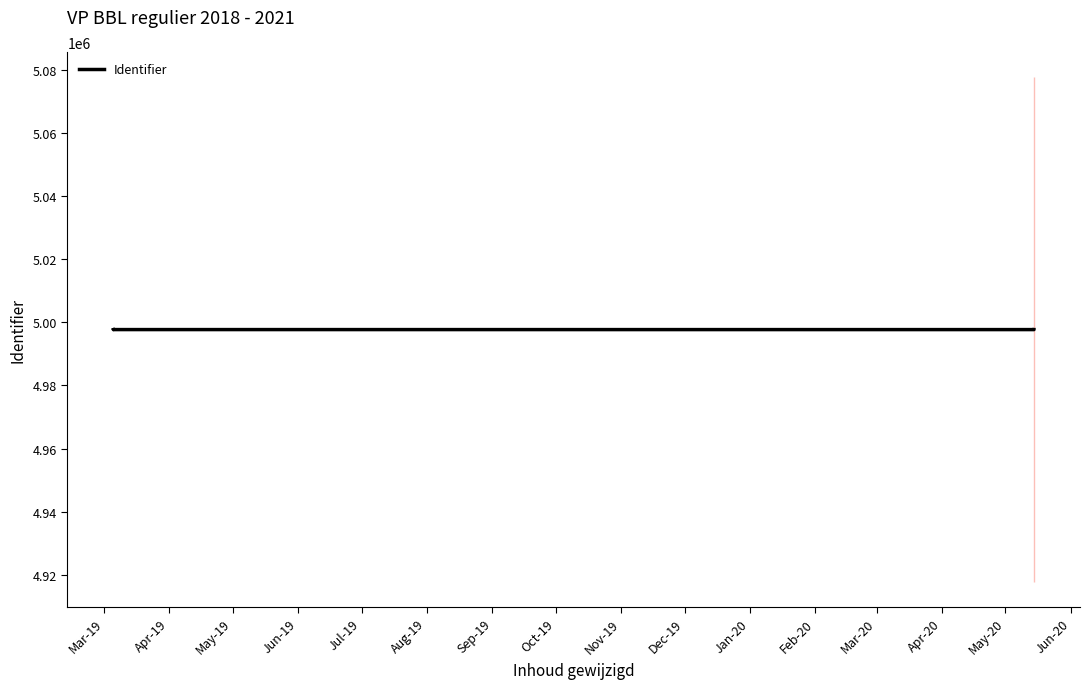

How many lines are shown in the chart?

1